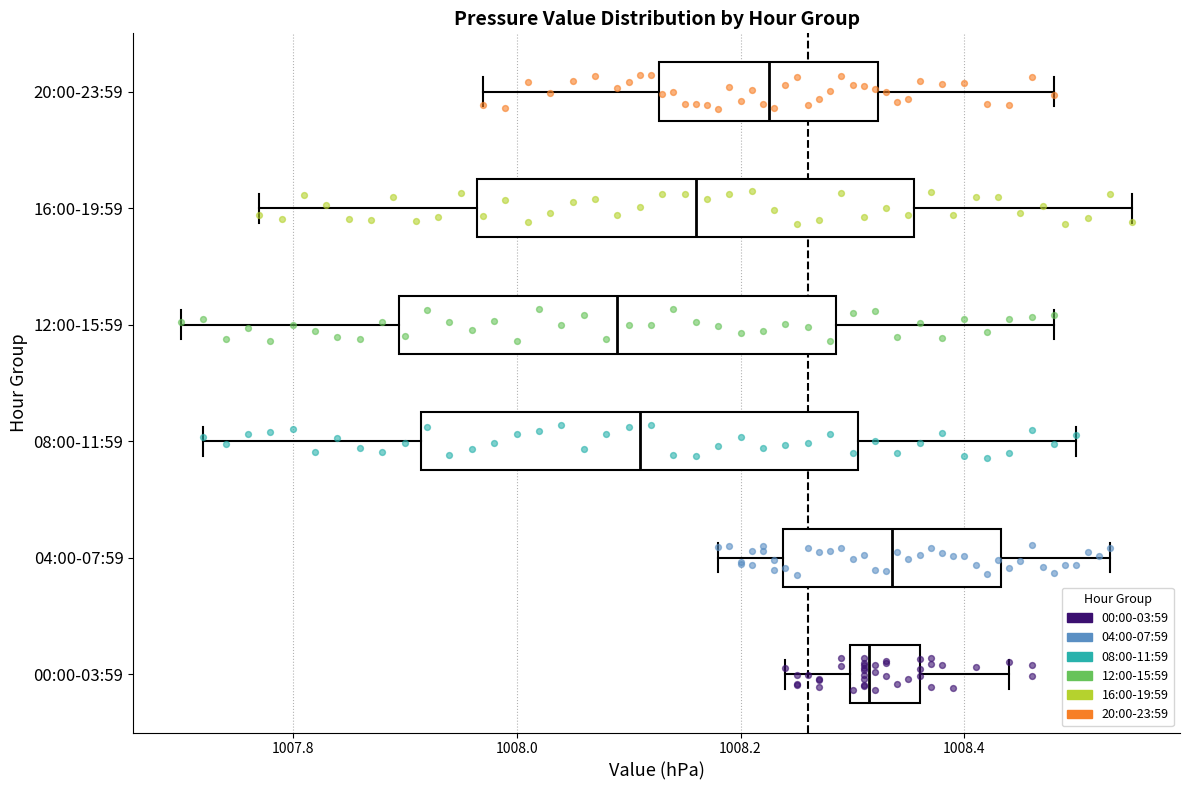

Reading bottom to top, transcribe this box plot: for each box, give where its median line is, the range the box spans, and where its two whiskers end, as read against the x-axis. The values are not printed on the chart, so give them approximately, as read against the axis.

00:00-03:59: median 1008.32, box 1008.30 to 1008.36, whiskers 1008.24 to 1008.44
04:00-07:59: median 1008.34, box 1008.24 to 1008.44, whiskers 1008.18 to 1008.54
08:00-11:59: median 1008.12, box 1007.92 to 1008.30, whiskers 1007.72 to 1008.50
12:00-15:59: median 1008.10, box 1007.90 to 1008.28, whiskers 1007.70 to 1008.48
16:00-19:59: median 1008.16, box 1007.96 to 1008.36, whiskers 1007.78 to 1008.56
20:00-23:59: median 1008.22, box 1008.12 to 1008.32, whiskers 1007.98 to 1008.48